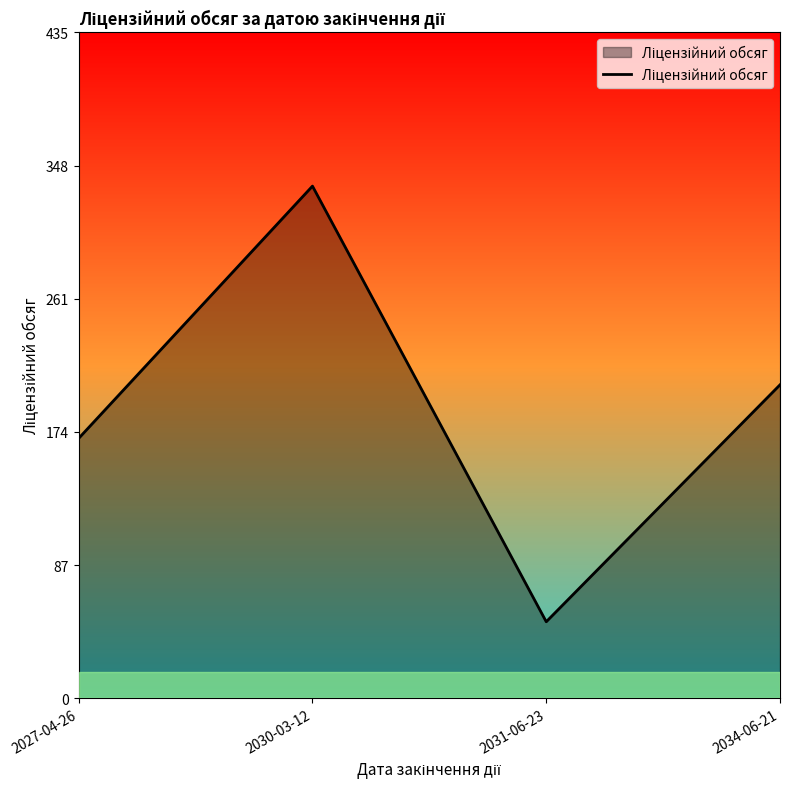

Count the number of categories in the chart.

4